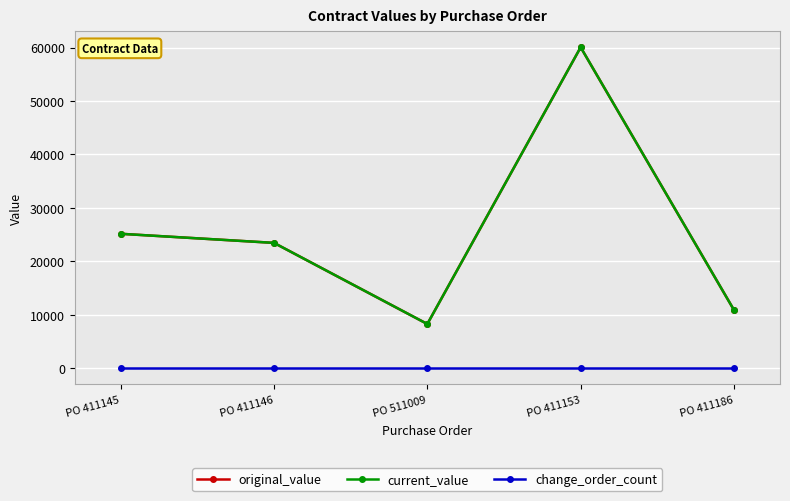

What is the difference between the maximum and minimum values in the current_value series?

51808.2